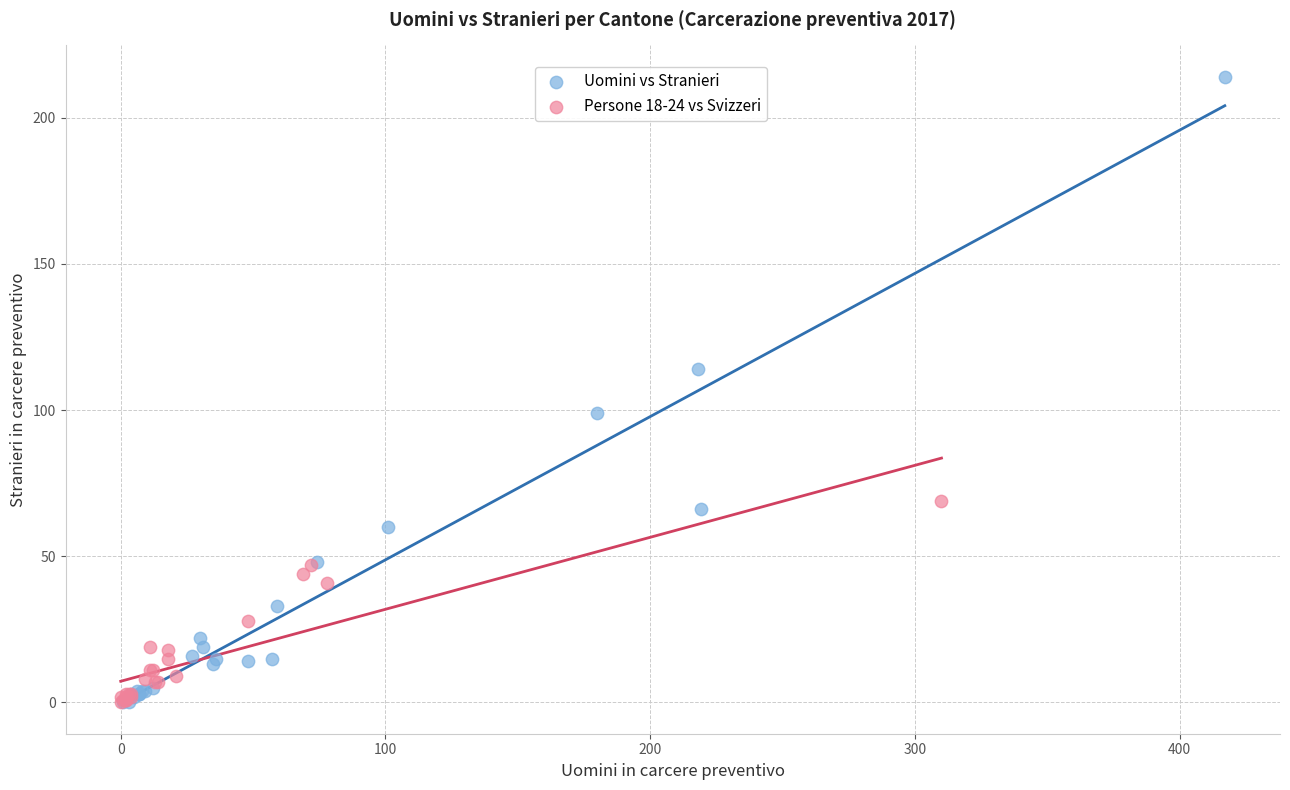

Which series reaches the maximum Y coordinate?

Uomini vs Stranieri